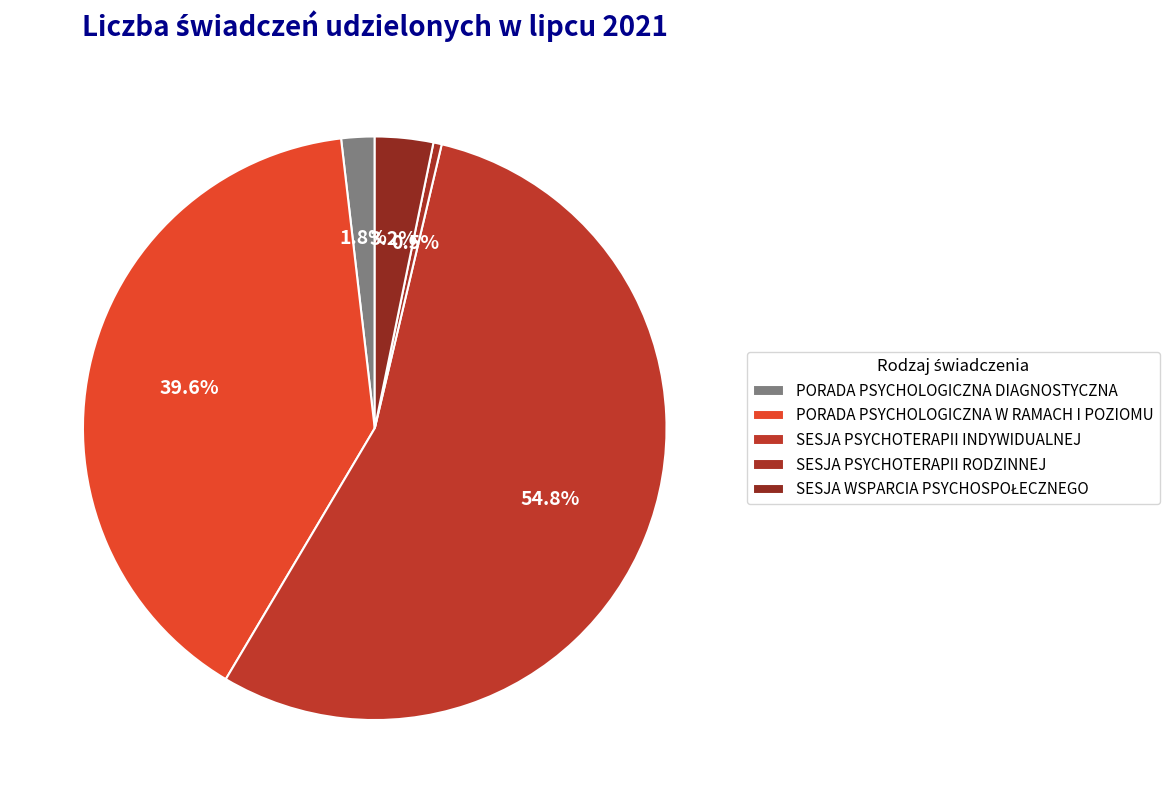

Is it true that SESJA PSYCHOTERAPII RODZINNEJ is 8% of the pie?

False